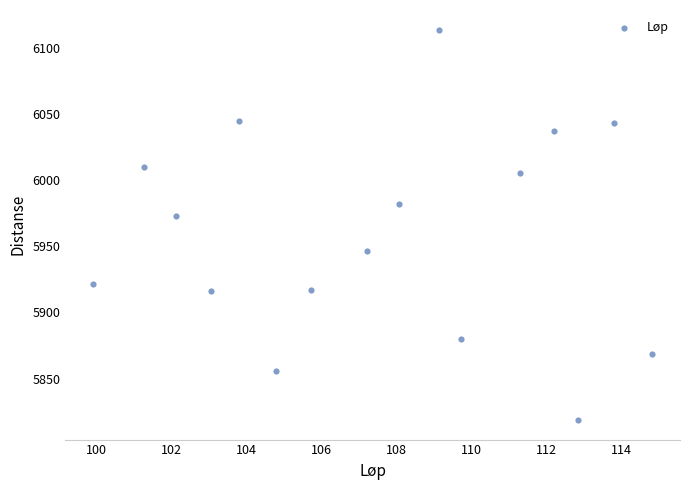

What is the range of X values (max minus min)?

14.9